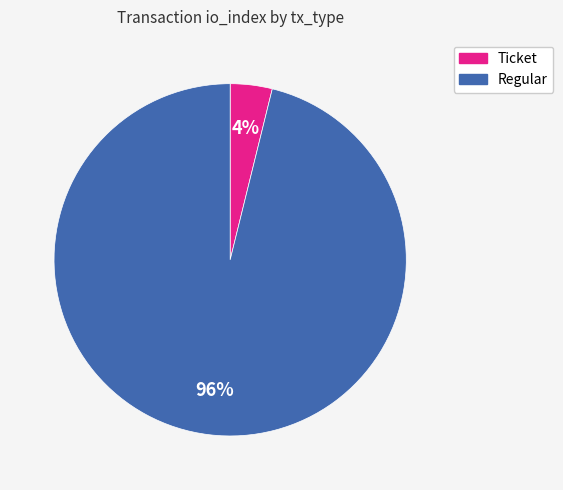

Does any single category account for the majority?

Yes